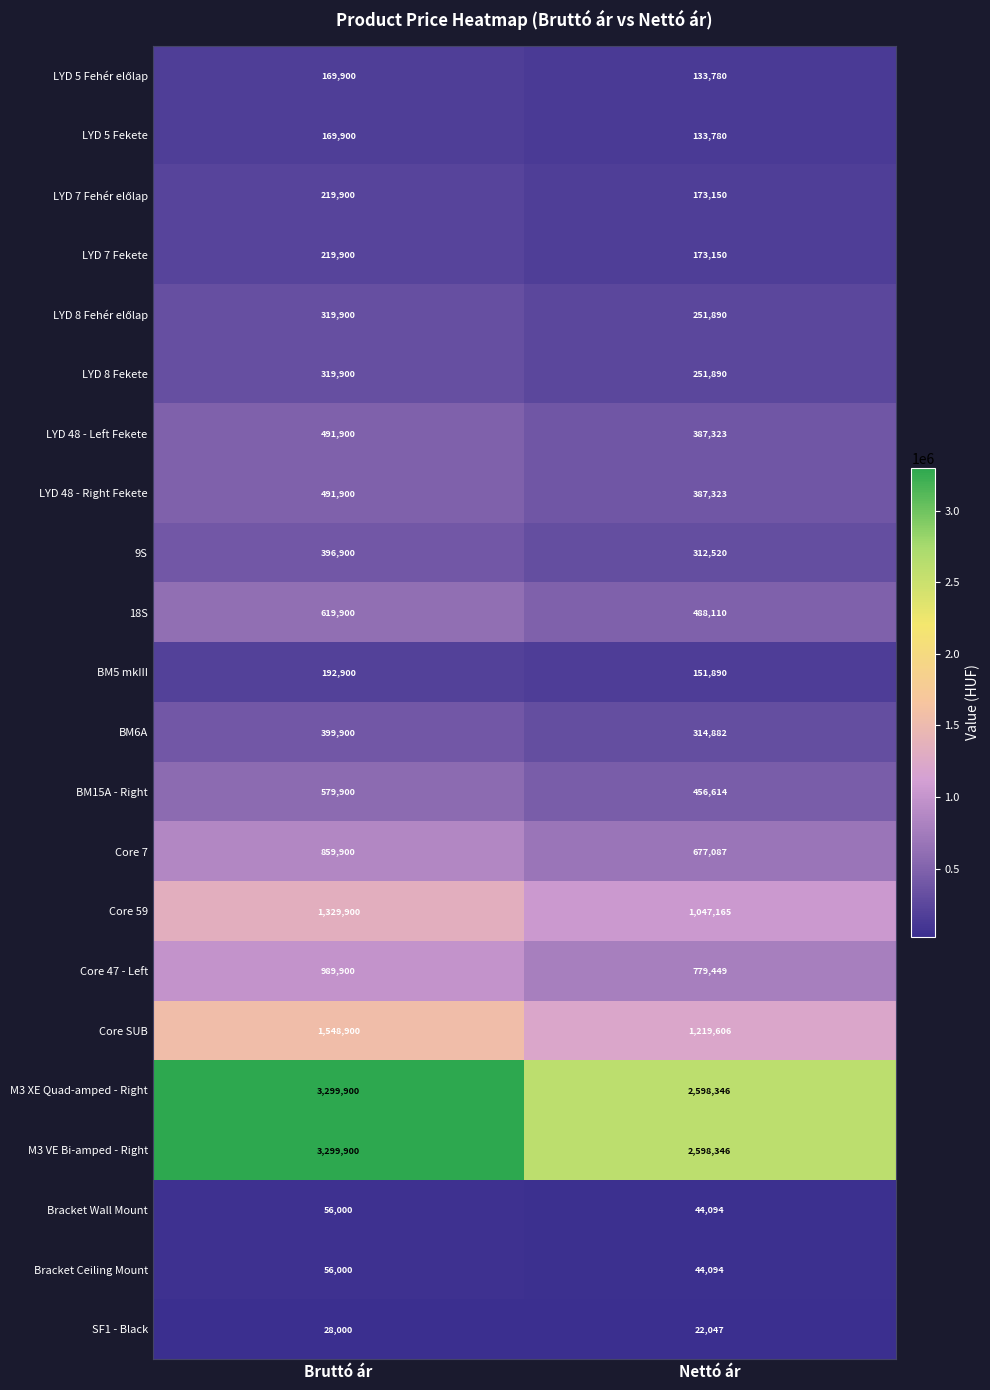

What is the difference between the highest and lowest values at Bruttó ár?

3271900